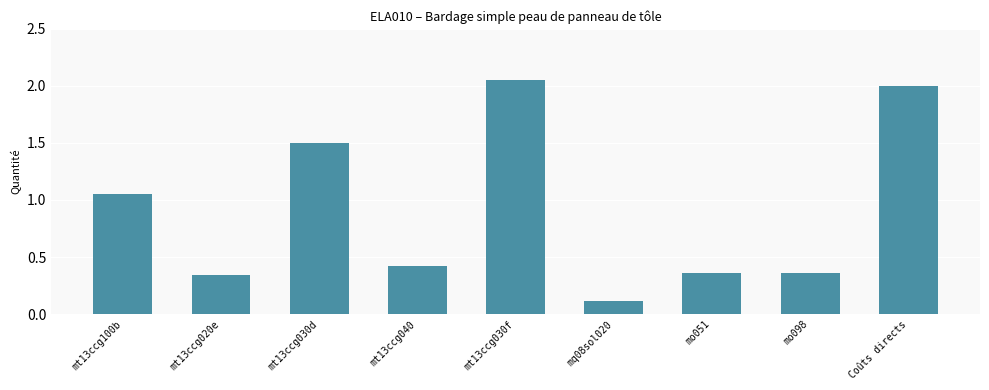

Does the chart contain any negative values?

No